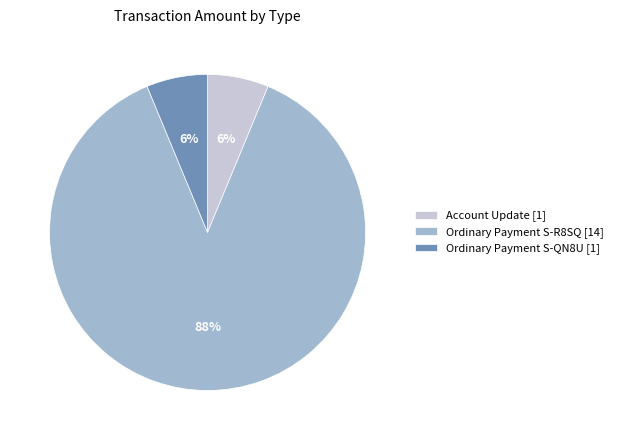

How many segments does this pie chart have?

3